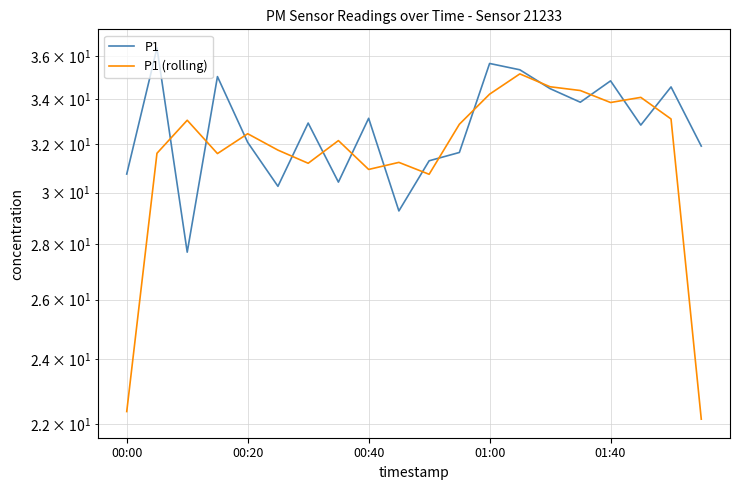

The P1 series shows 30.4 at 7. True or false?

True